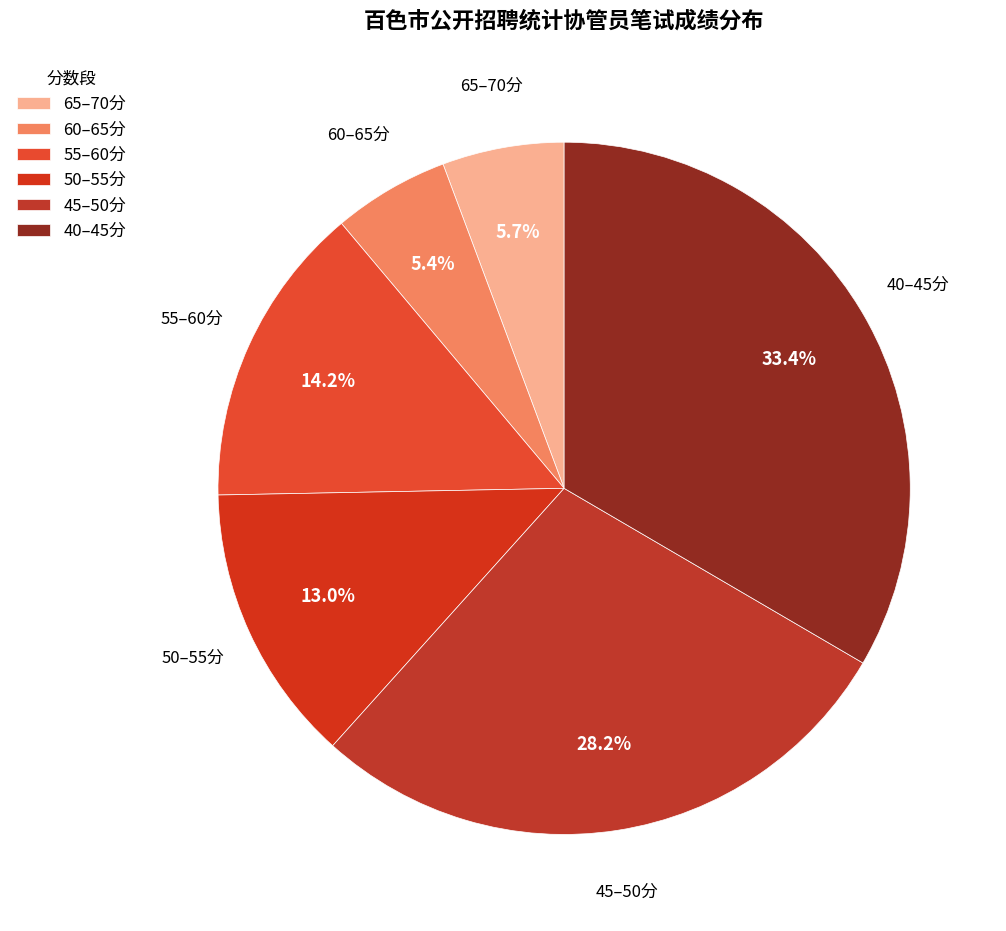

Approximately how many times larger is the value at 50–55分 compared to 60–65分?

2.4